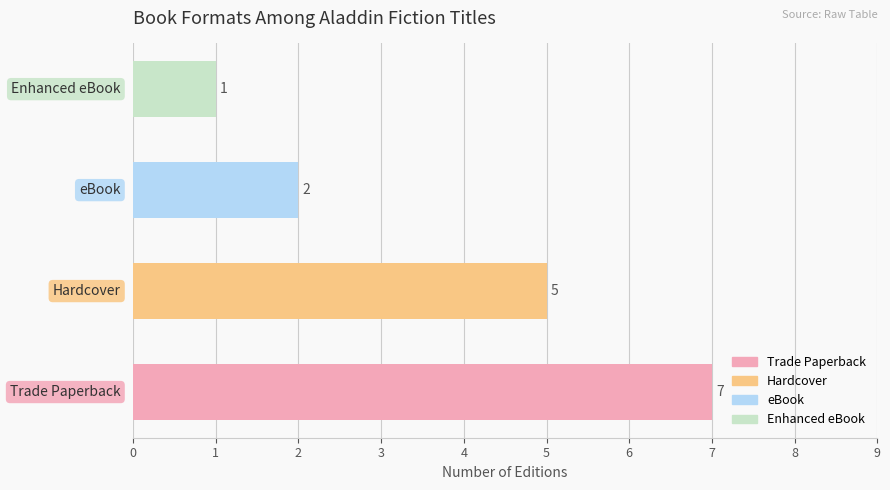

Reading bottom to top, extract all data points from this chart.

7	5	2	1